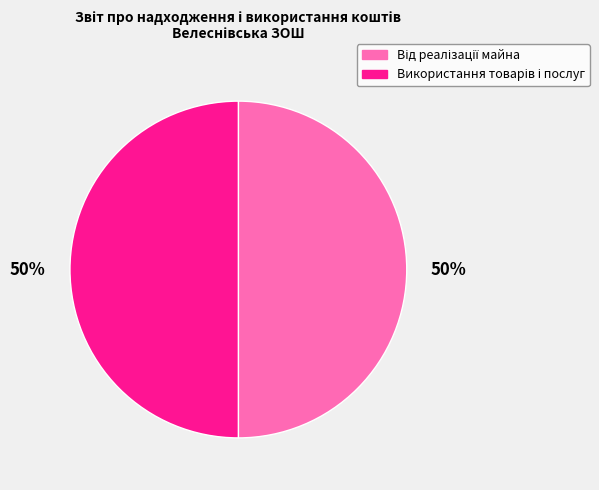

To the nearest percent, what is the average slice percentage?

50%